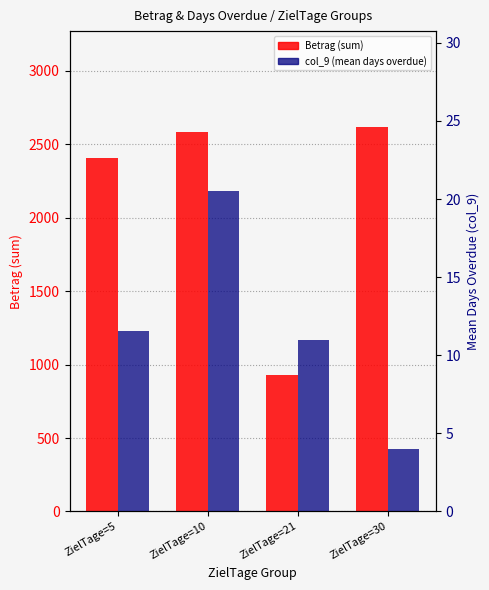

What is the greatest value displayed?

2614.5